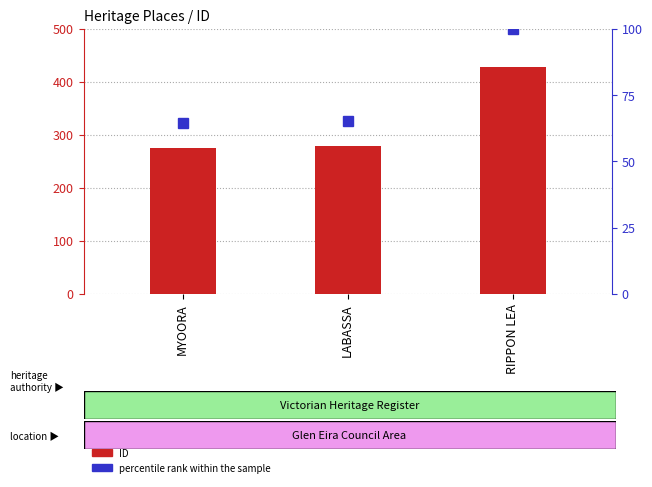

Is it true that ID equals 427.0 at RIPPON LEA?

True